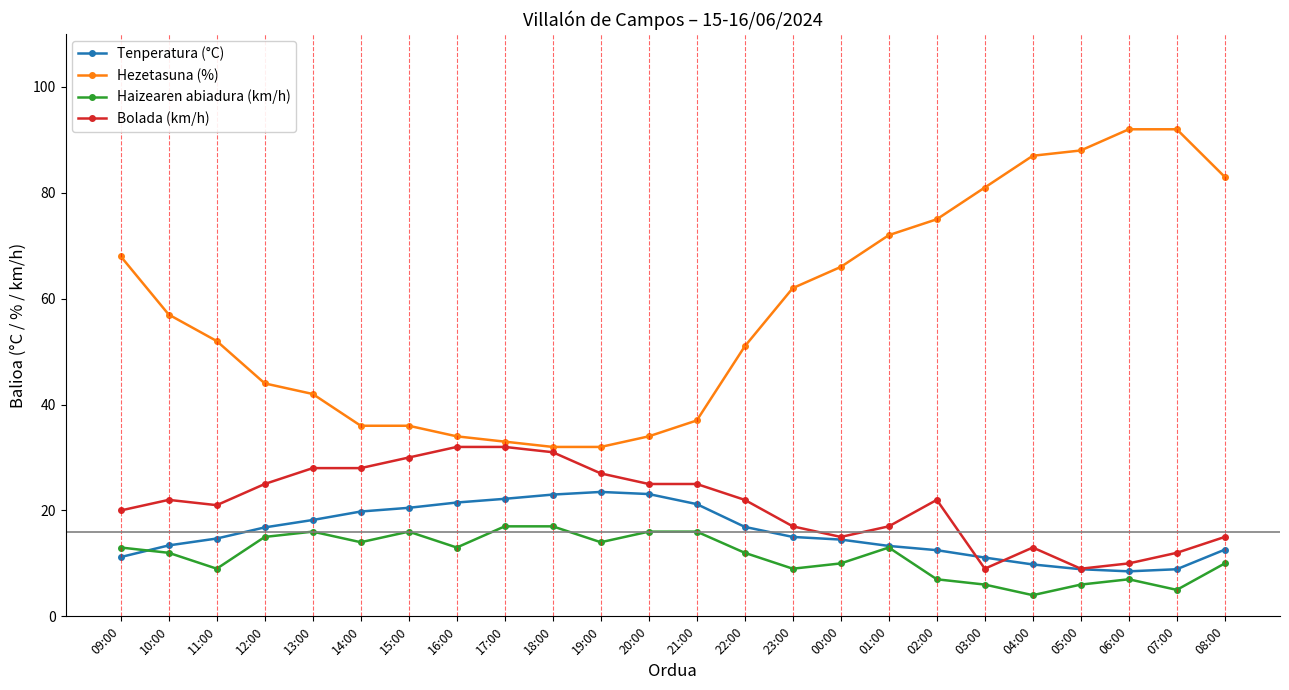

What is the label of the 13th point from the right?

20:00